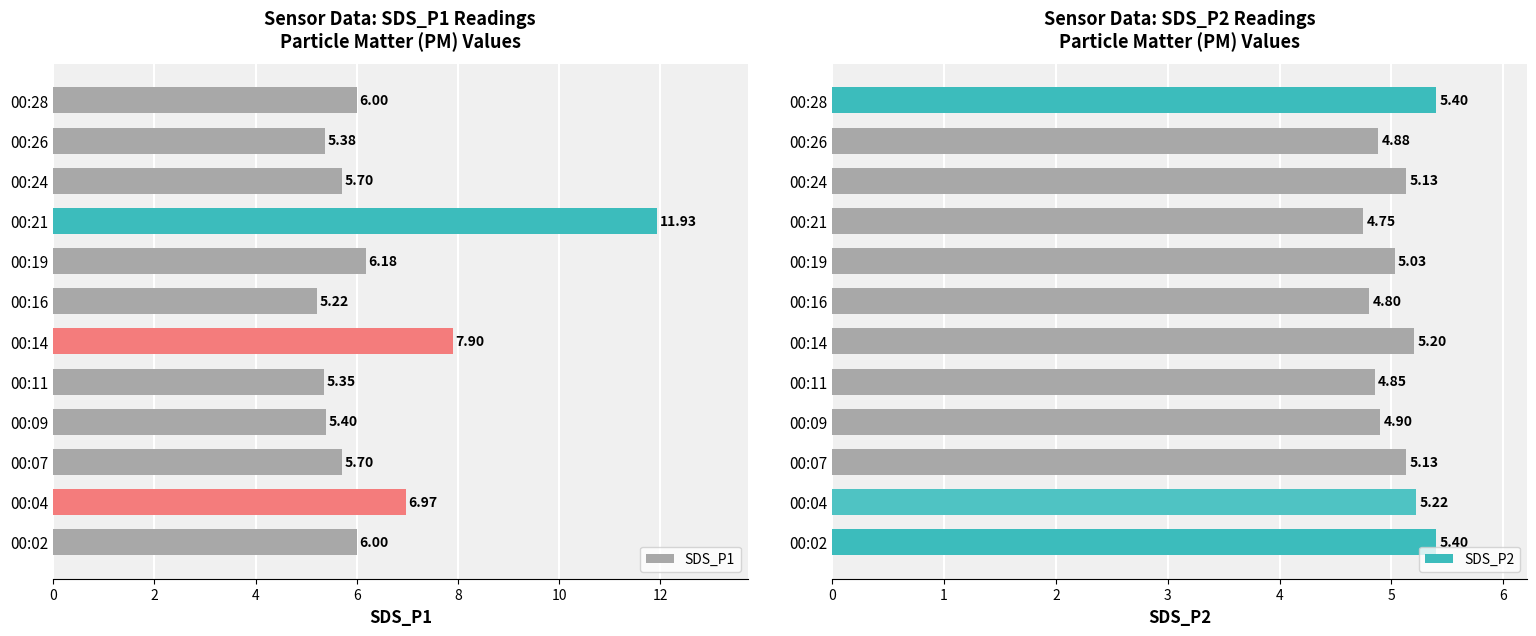

What is the sum of all SDS_P1 values?

77.7